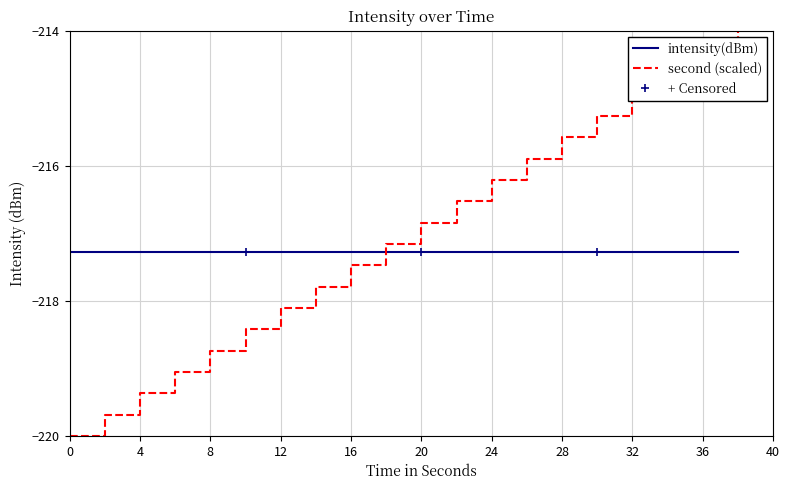

What is the value of the 6th point from the left?

-218.4